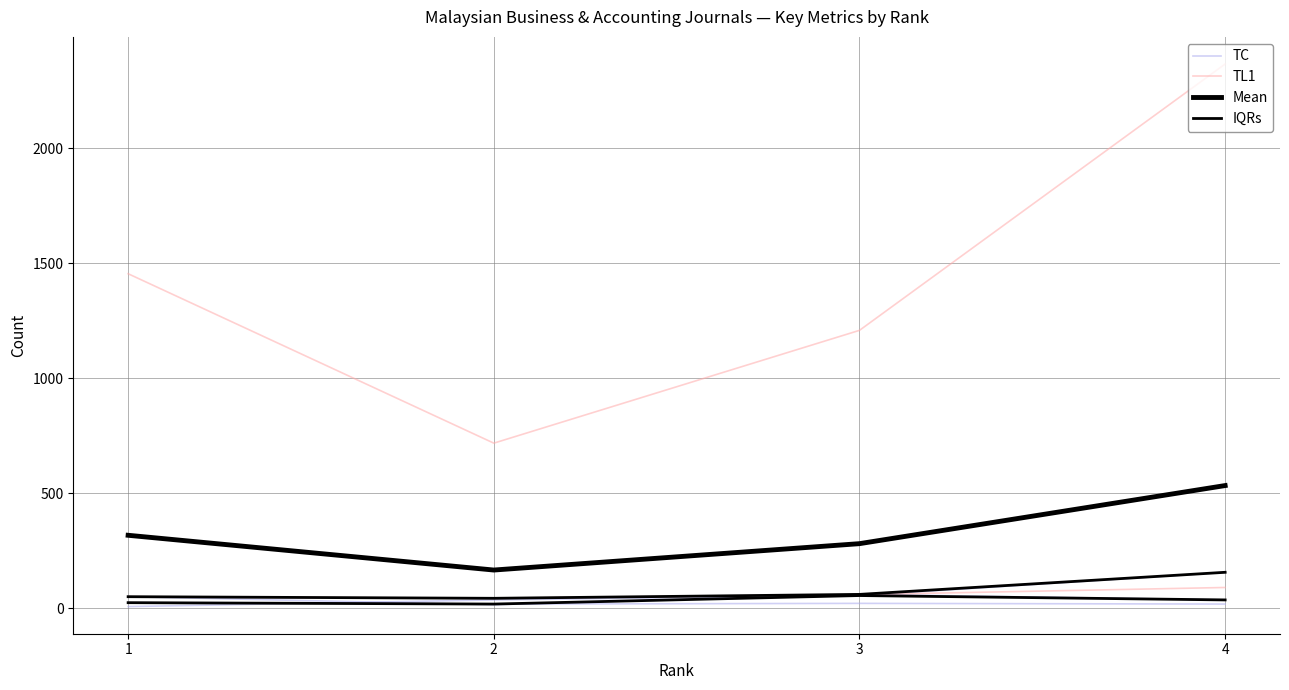

Rank the series at 3 from highest to lowest value.

TL1, Mean, IQRs, TC